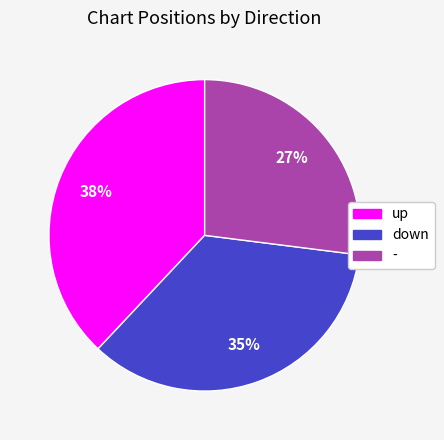

What is the largest slice in the pie chart?

up